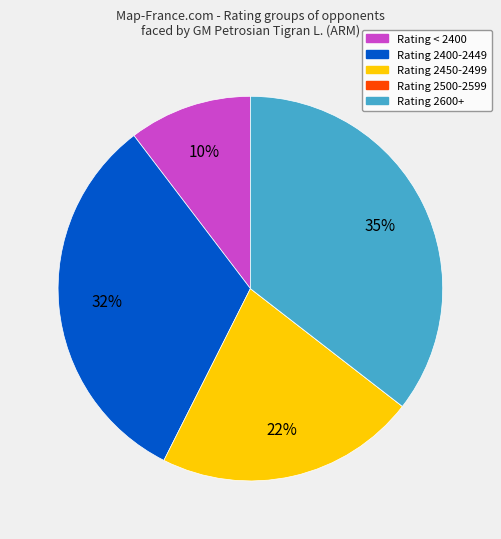

Is there a majority slice in this chart?

No